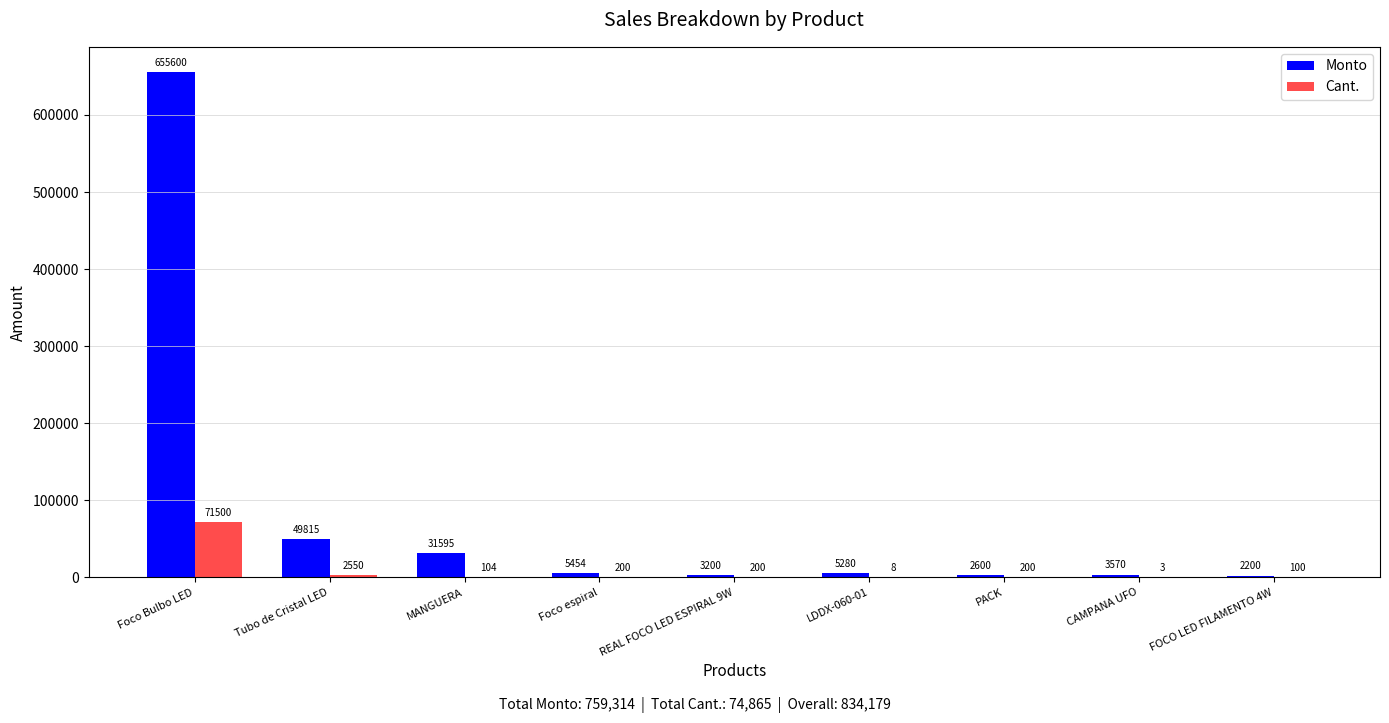

Which category has the highest value across all series?

Foco Bulbo LED